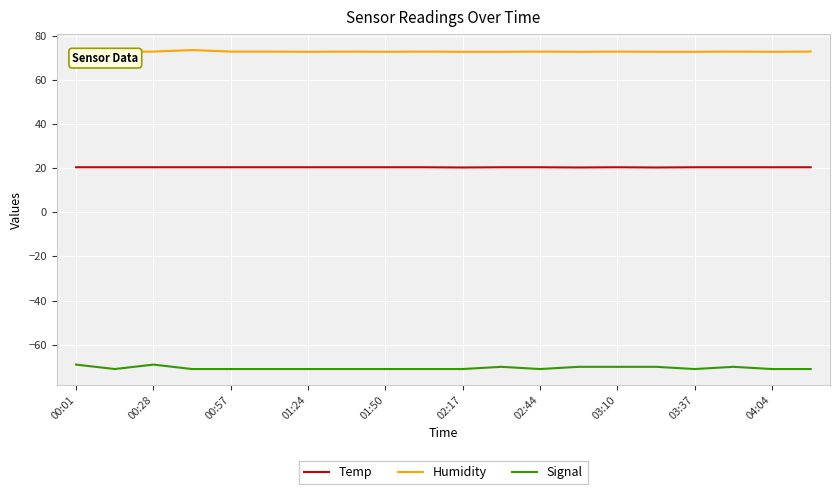

Is it true that Temp equals 34.1 at 04:04?

False